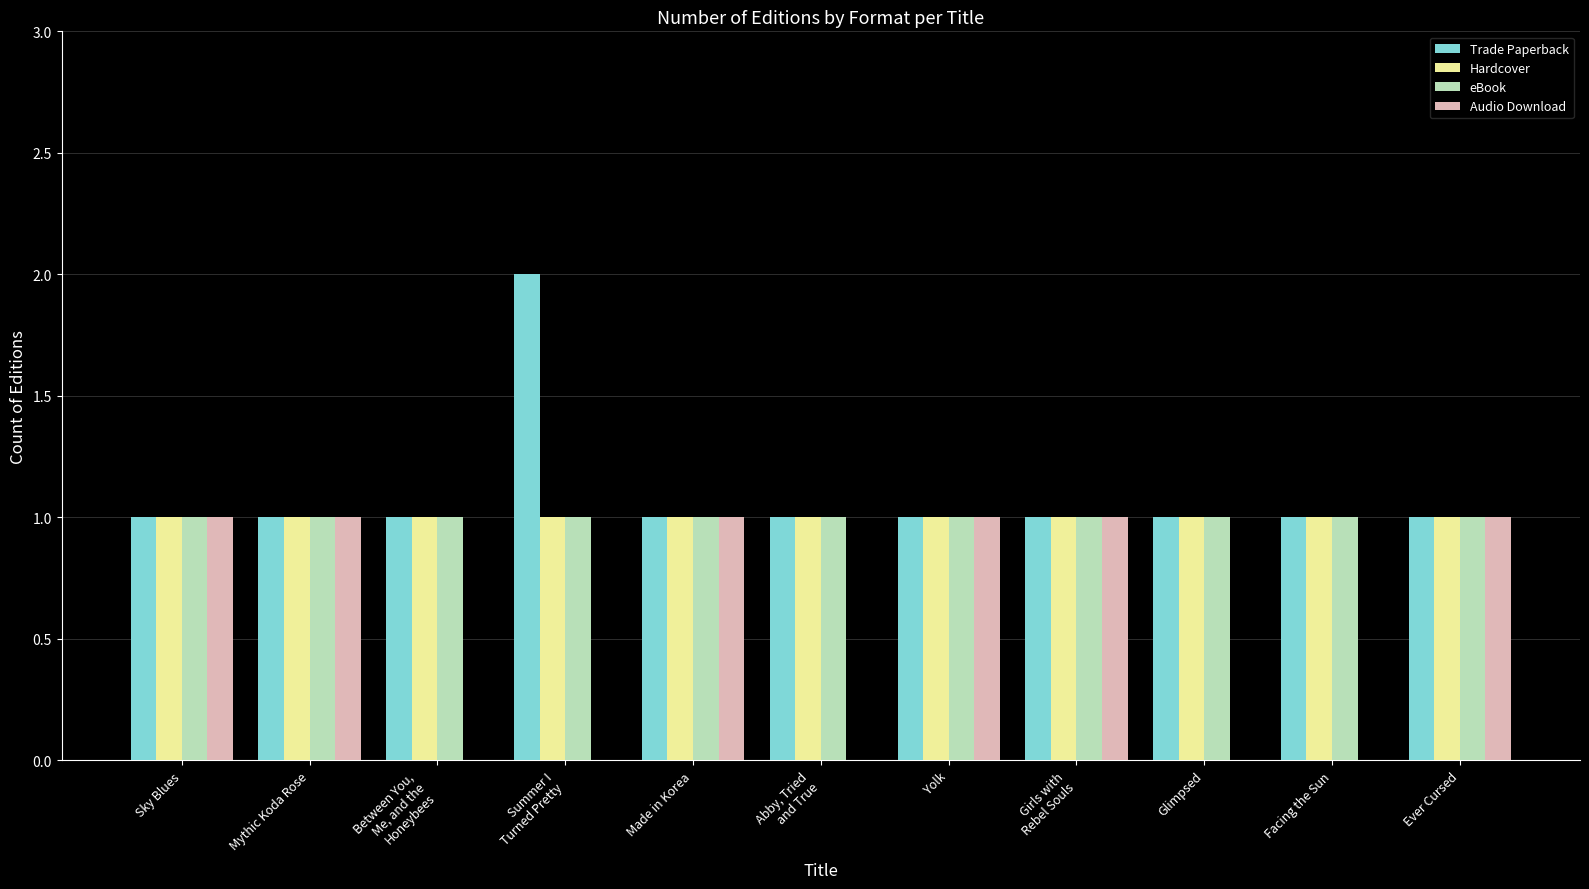

Reading right to left, extract all data points from this chart.

Trade Paperback: Ever Cursed=1	Facing the Sun=1	Glimpsed=1	Girls with
Rebel Souls=1	Yolk=1	Abby, Tried
and True=1	Made in Korea=1	Summer I
Turned Pretty=2	Between You,
Me, and the
Honeybees=1	Mythic Koda Rose=1	Sky Blues=1
Hardcover: Ever Cursed=1	Facing the Sun=1	Glimpsed=1	Girls with
Rebel Souls=1	Yolk=1	Abby, Tried
and True=1	Made in Korea=1	Summer I
Turned Pretty=1	Between You,
Me, and the
Honeybees=1	Mythic Koda Rose=1	Sky Blues=1
eBook: Ever Cursed=1	Facing the Sun=1	Glimpsed=1	Girls with
Rebel Souls=1	Yolk=1	Abby, Tried
and True=1	Made in Korea=1	Summer I
Turned Pretty=1	Between You,
Me, and the
Honeybees=1	Mythic Koda Rose=1	Sky Blues=1
Audio Download: Ever Cursed=1	Facing the Sun=0	Glimpsed=0	Girls with
Rebel Souls=1	Yolk=1	Abby, Tried
and True=0	Made in Korea=1	Summer I
Turned Pretty=0	Between You,
Me, and the
Honeybees=0	Mythic Koda Rose=1	Sky Blues=1